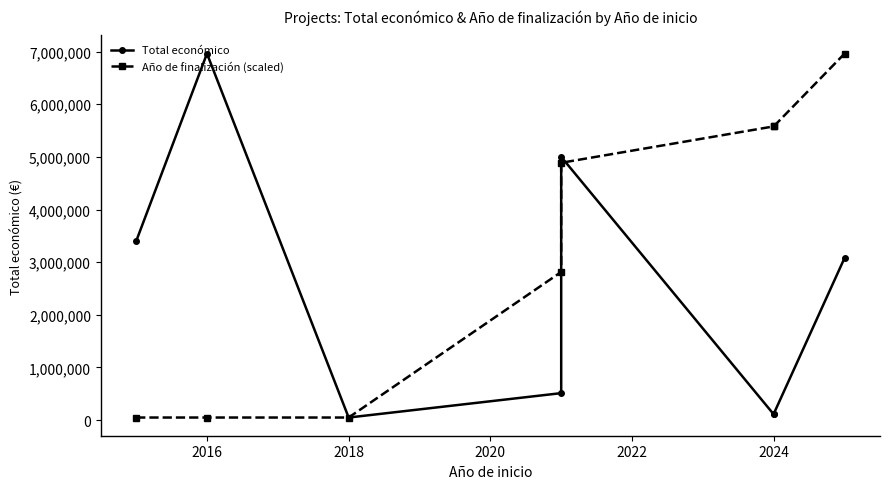

What is the highest value of the Total económico series?

6960293.0